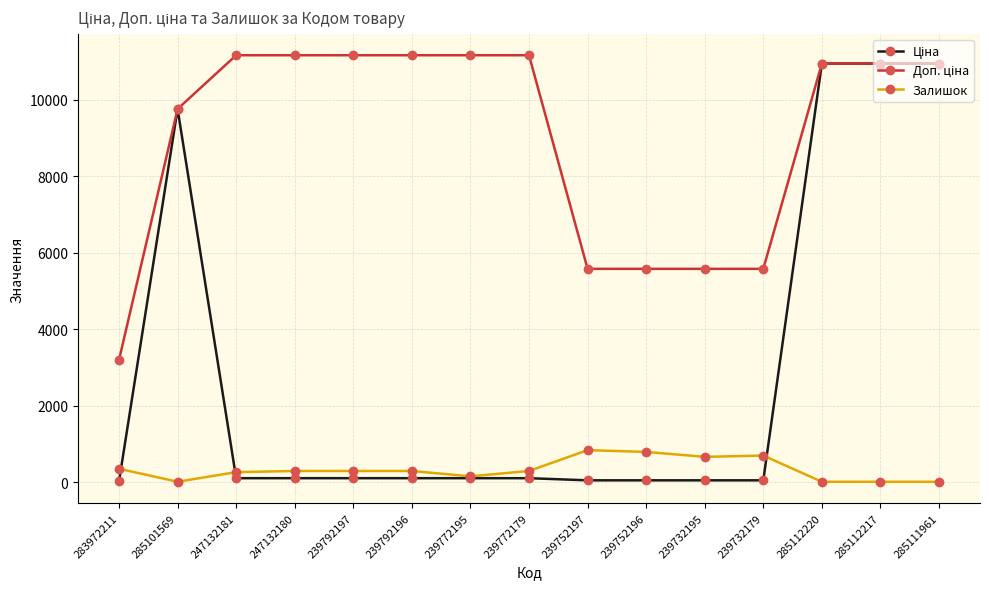

True or false: Залишок has a value of 18.0 at 285112220.

True